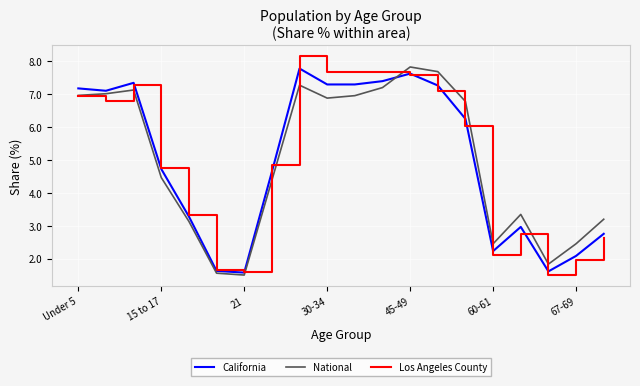

After their last crossing, which series has the higher values: National or California?

National